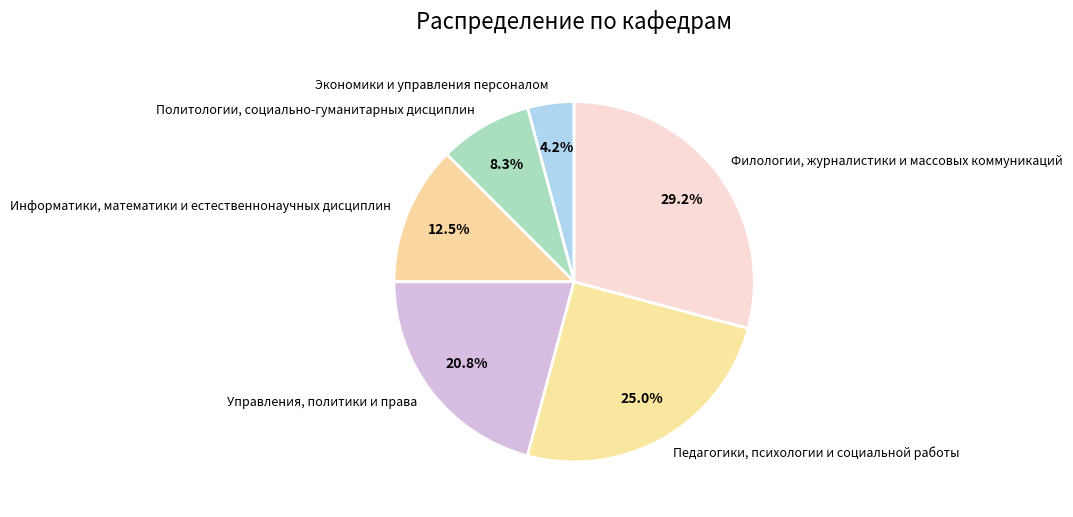

Does Управления, политики и права represent more than half of the total?

No